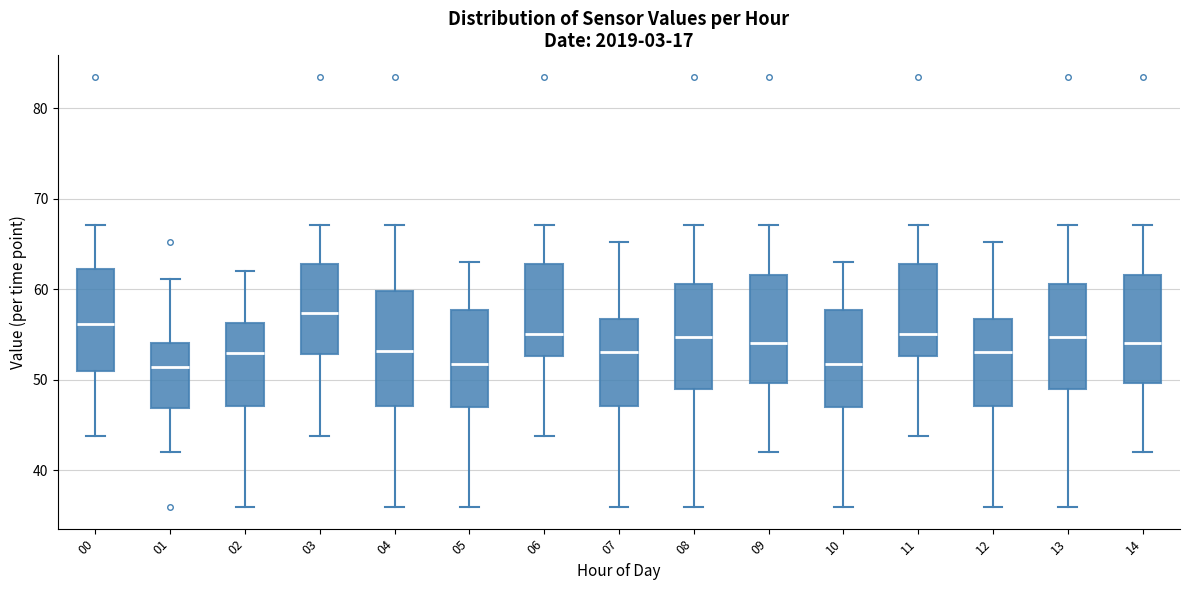

Where does the upper whisker of the box at x = 01 end on the y-axis? The values are not printed on the chart, so give them approximately, as read against the axis.

61